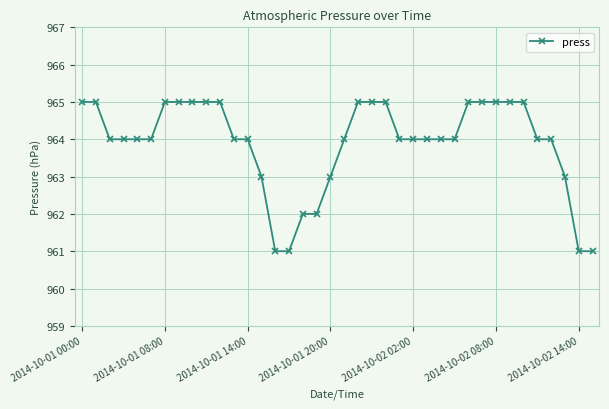

What is the difference between the maximum and minimum values?

4